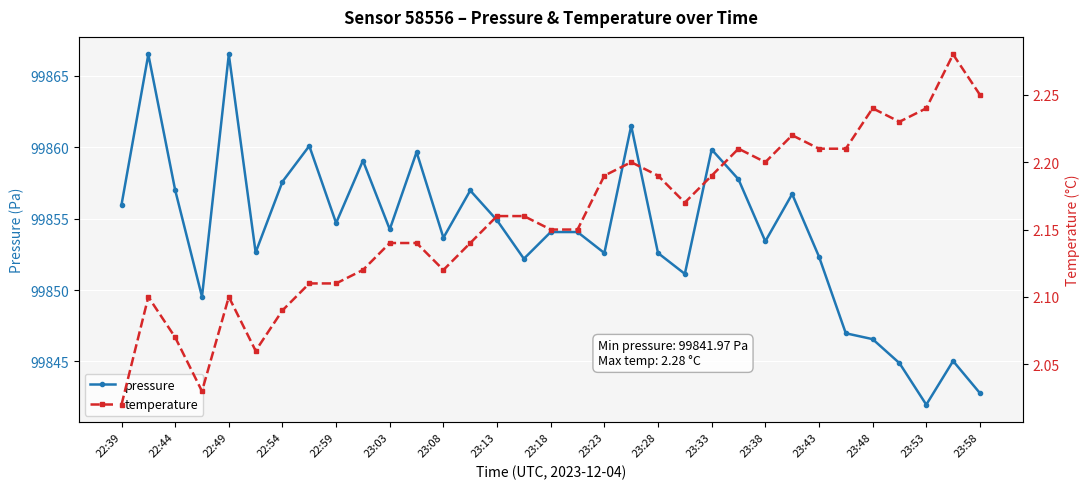

What is the highest value of the pressure series?

99866.5